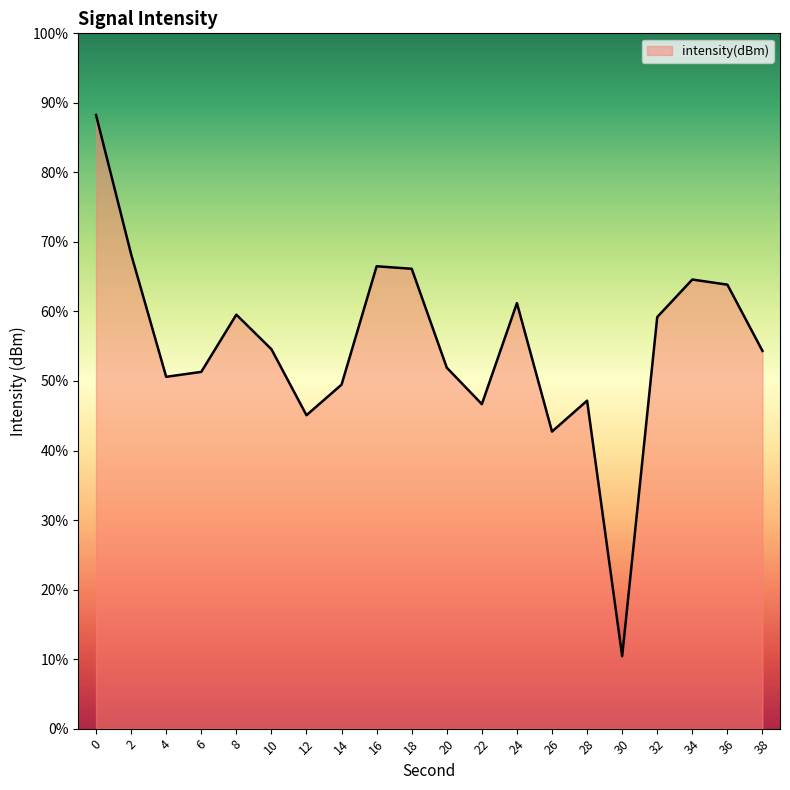

Does the chart display data point markers on the line(s)?

No